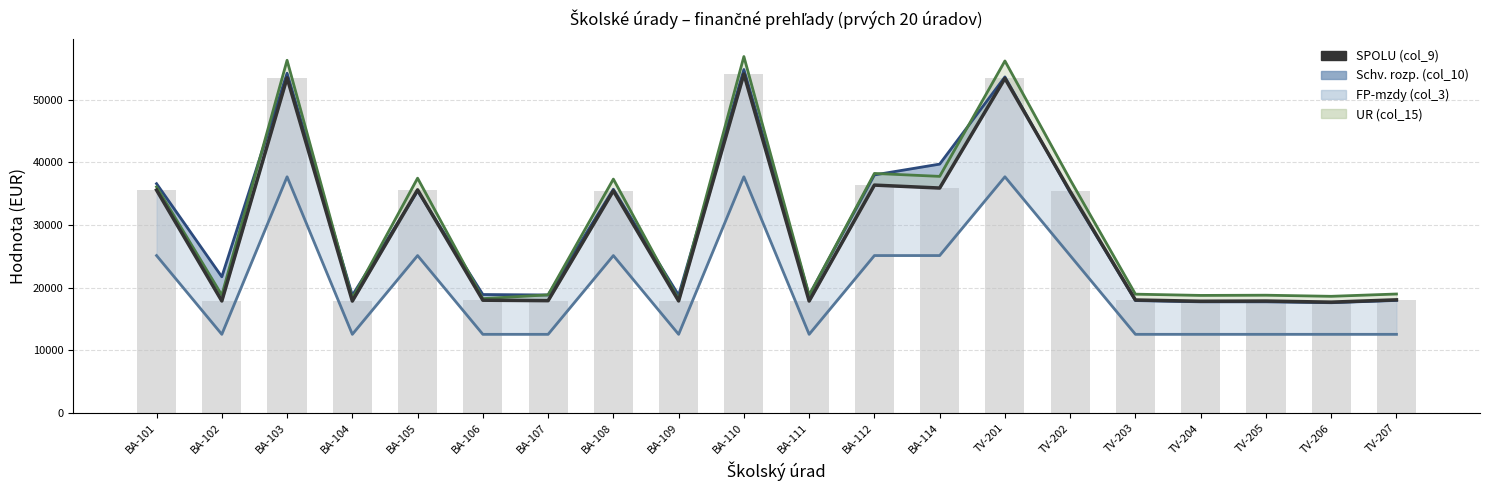

What is the lowest value of the UR (col_15) (line) series?

18144